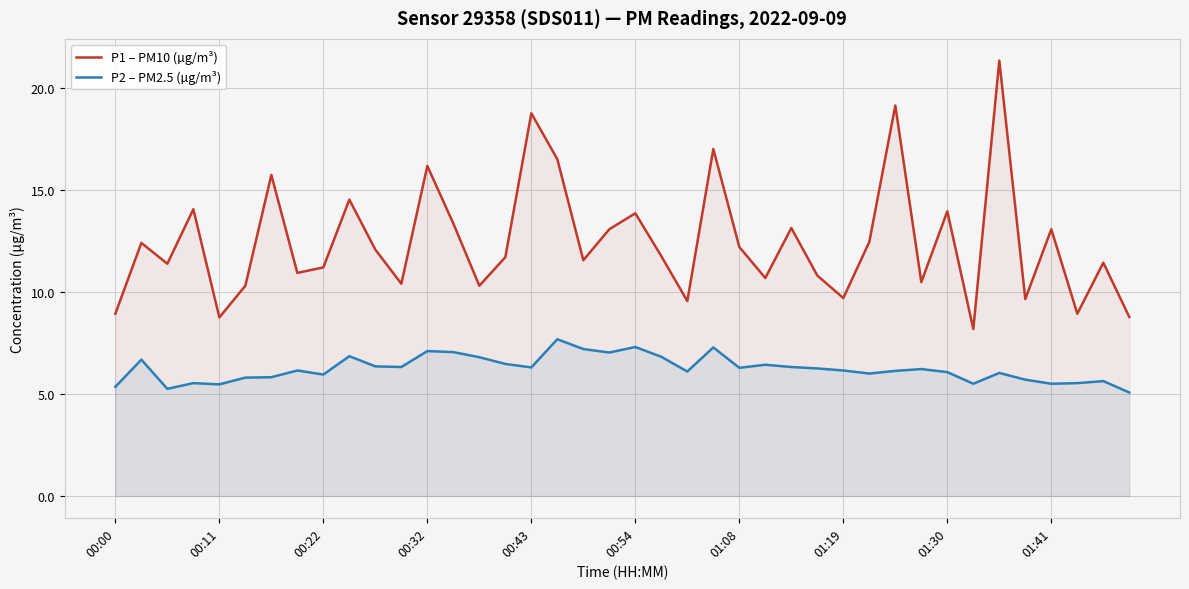

Which series has the largest range (max minus min)?

P1 – PM10 (µg/m³)